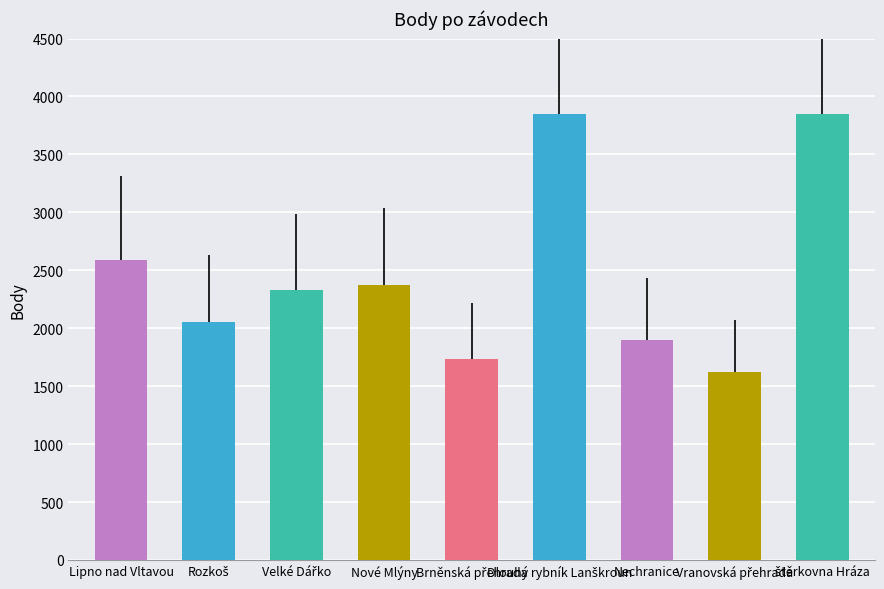

How many bars are there in total?

9